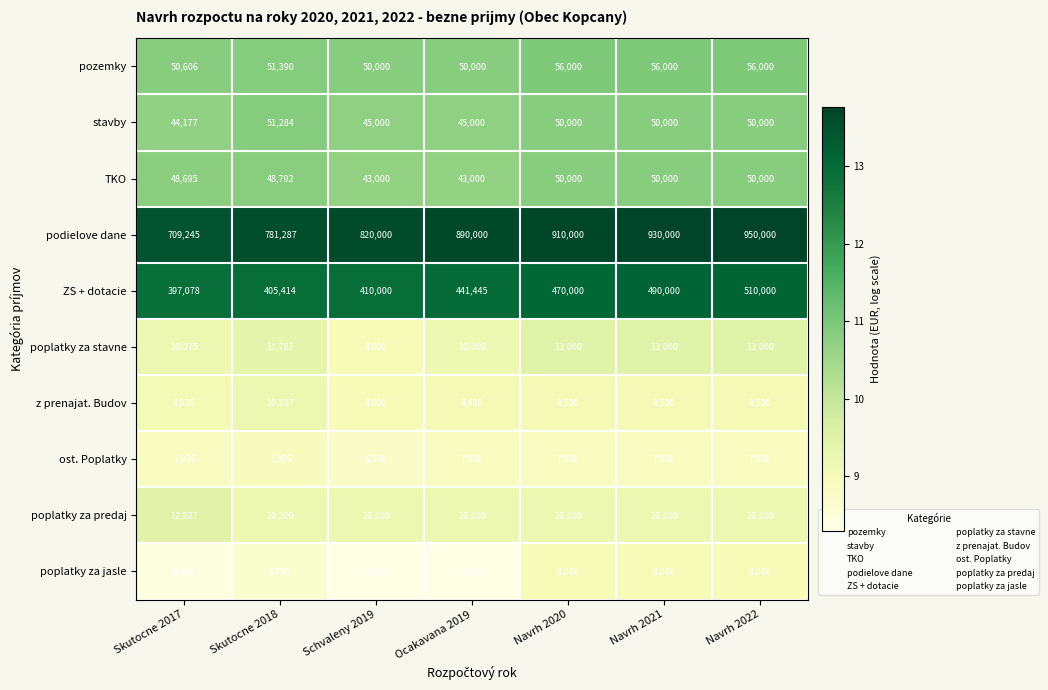

What is the average value of the poplatky za jasle series?

6029